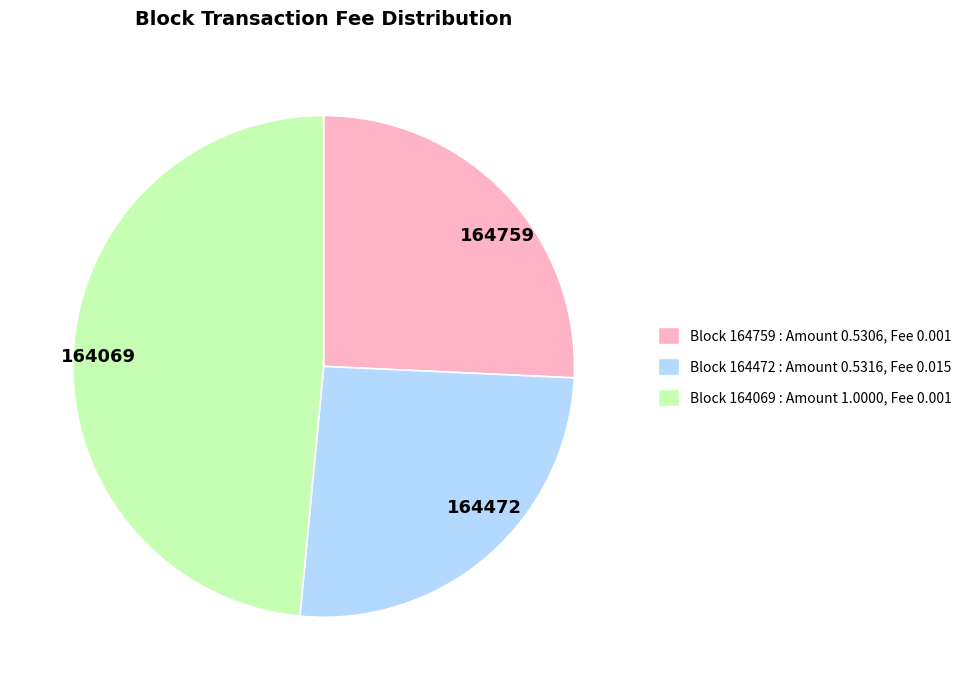

Does 164472 account for over 50% of the chart?

No